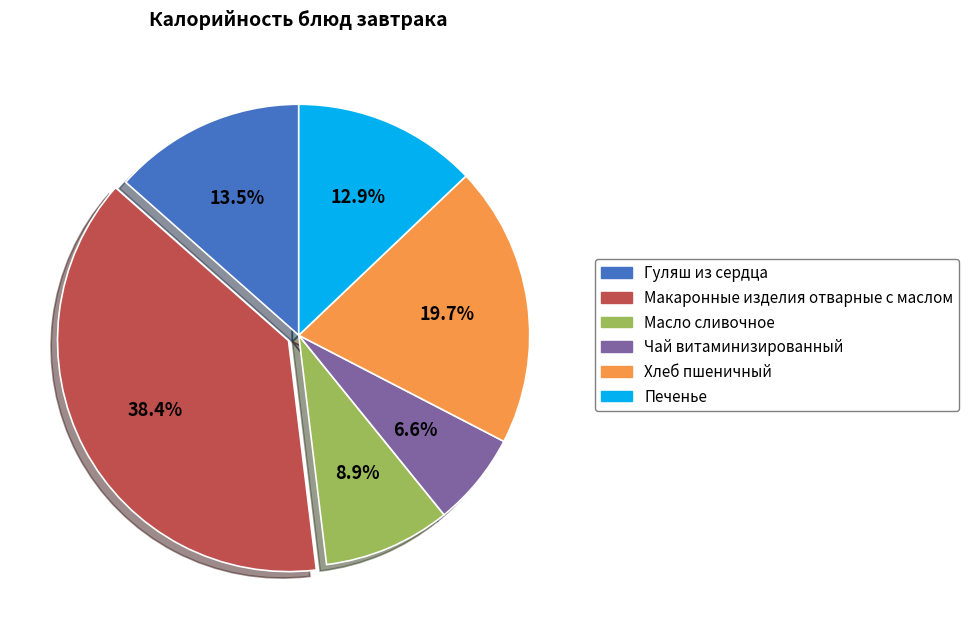

Do Печенье and Макаронные изделия отварные с маслом together represent more than half of the pie?

Yes